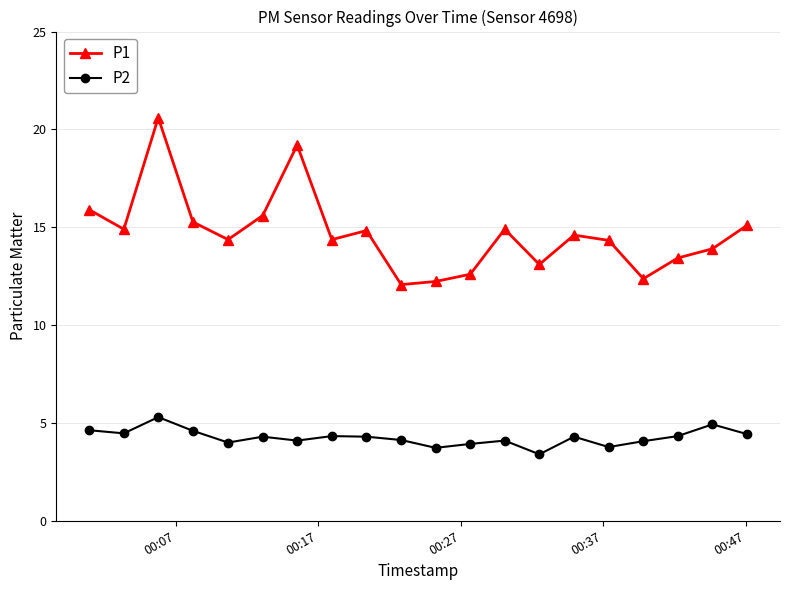

True or false: P1 and P2 intersect in this chart.

False